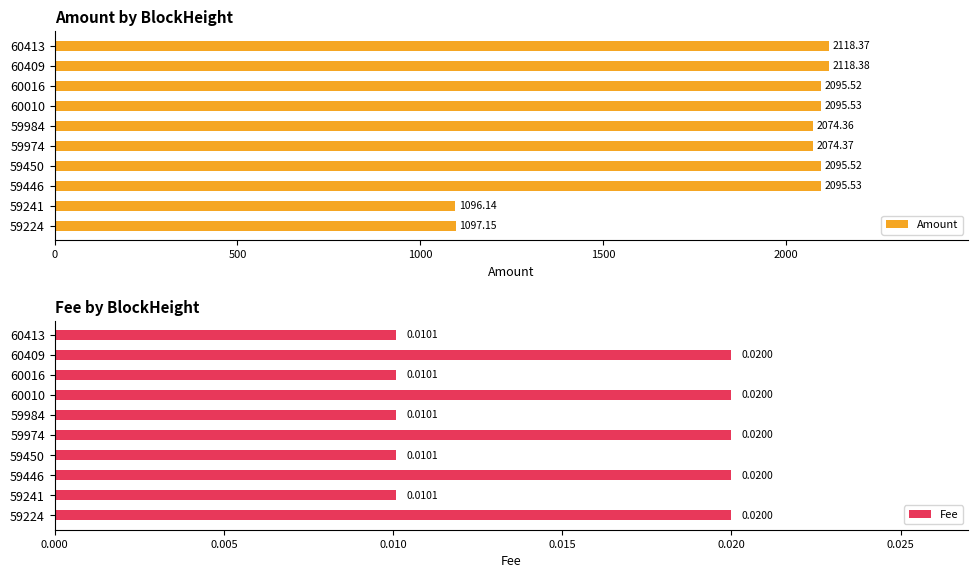

Reading left to right, list all the values displayed in this chart.

Amount: 2118.4	2118.4	2095.5	2095.5	2074.4	2074.4	2095.5	2095.5	1096.1	1097.2
Fee: 0.0	0.0	0.0	0.0	0.0	0.0	0.0	0.0	0.0	0.0